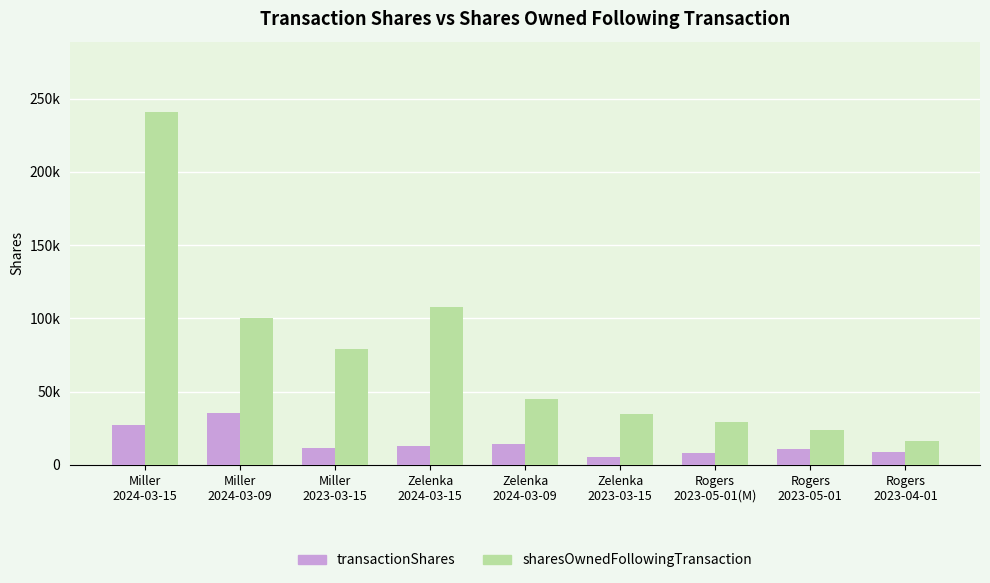

What is the smallest value displayed?

5534